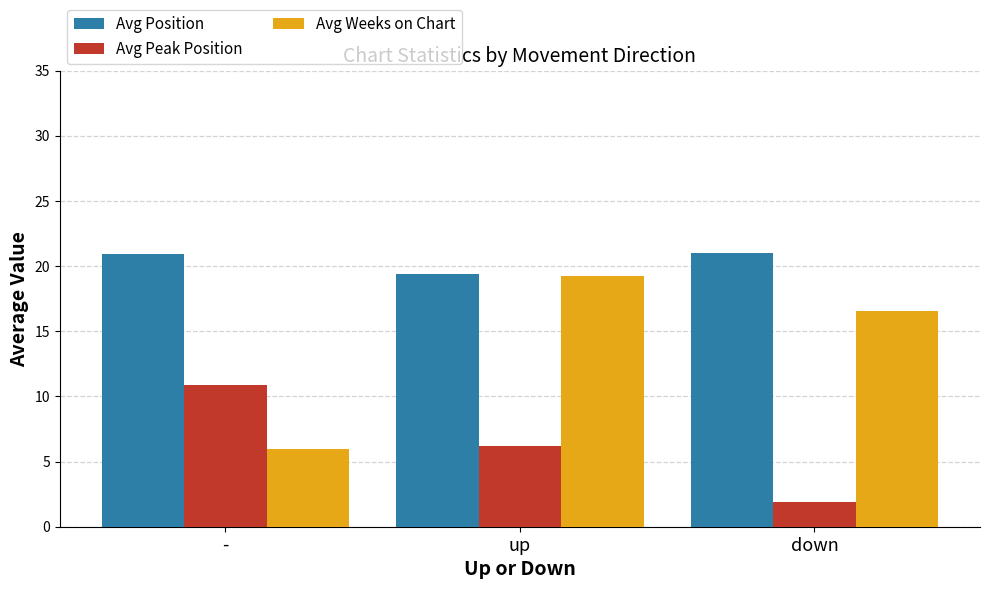

True or false: Avg Peak Position has a value of 6.2 at up.

True